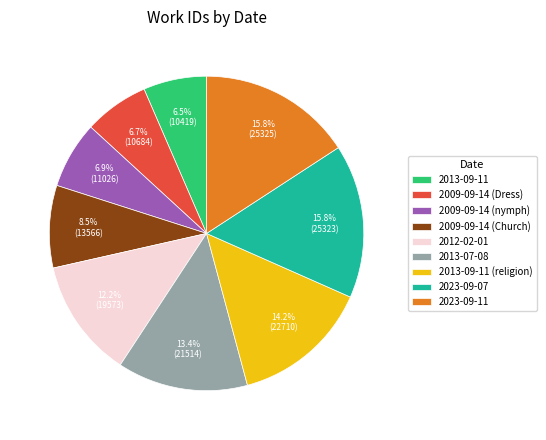

True or false: 2013-09-11 (religion) accounts for 14% of the total.

True